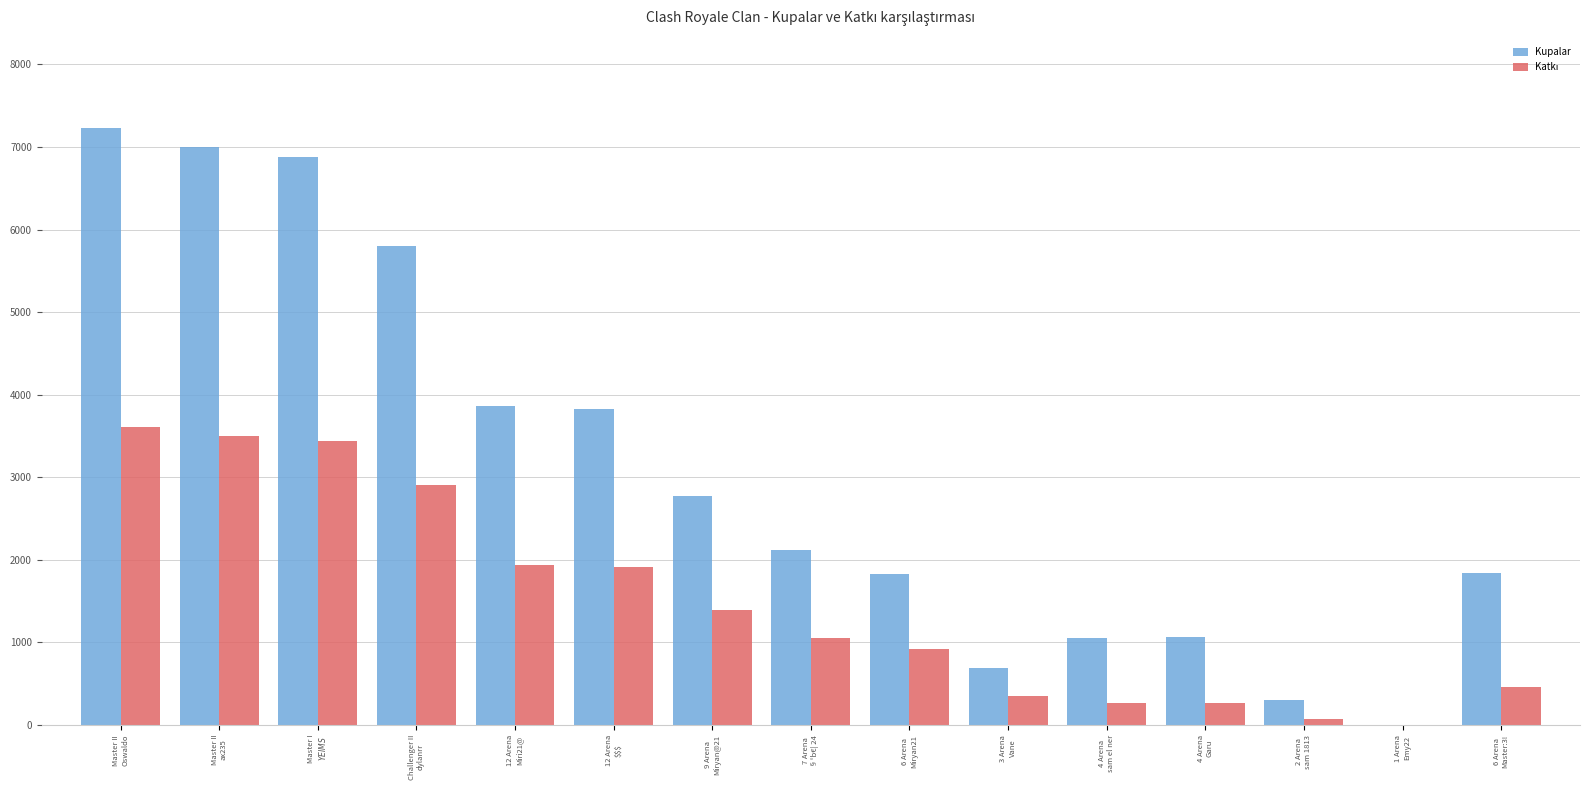

What is the maximum value for Kupalar?

7228